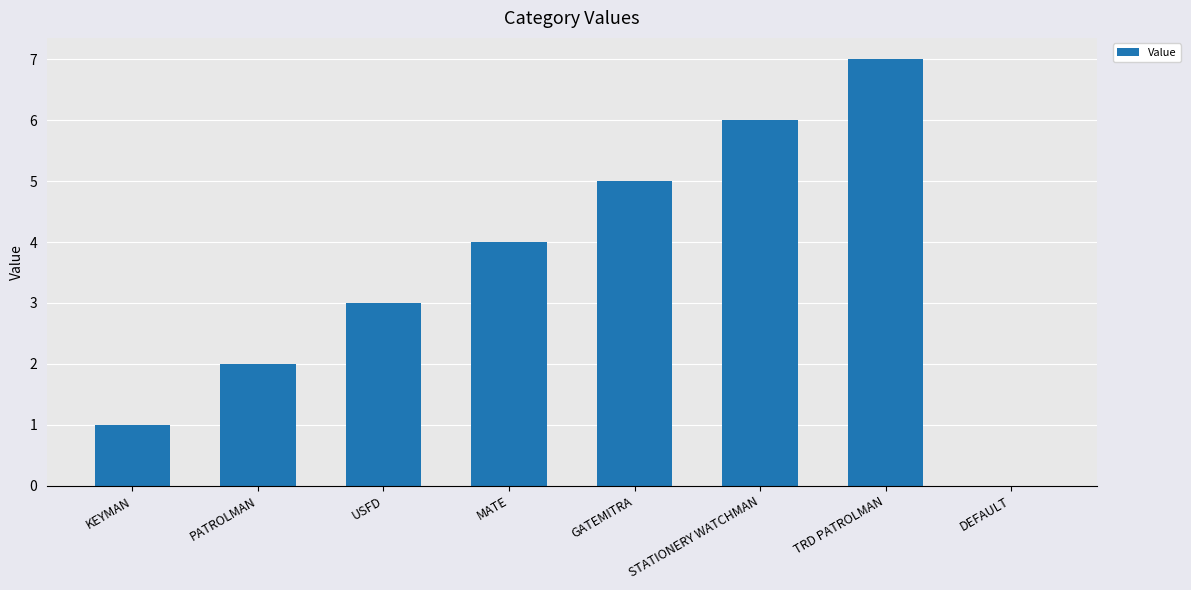

At which label is the value closest to 3?

USFD